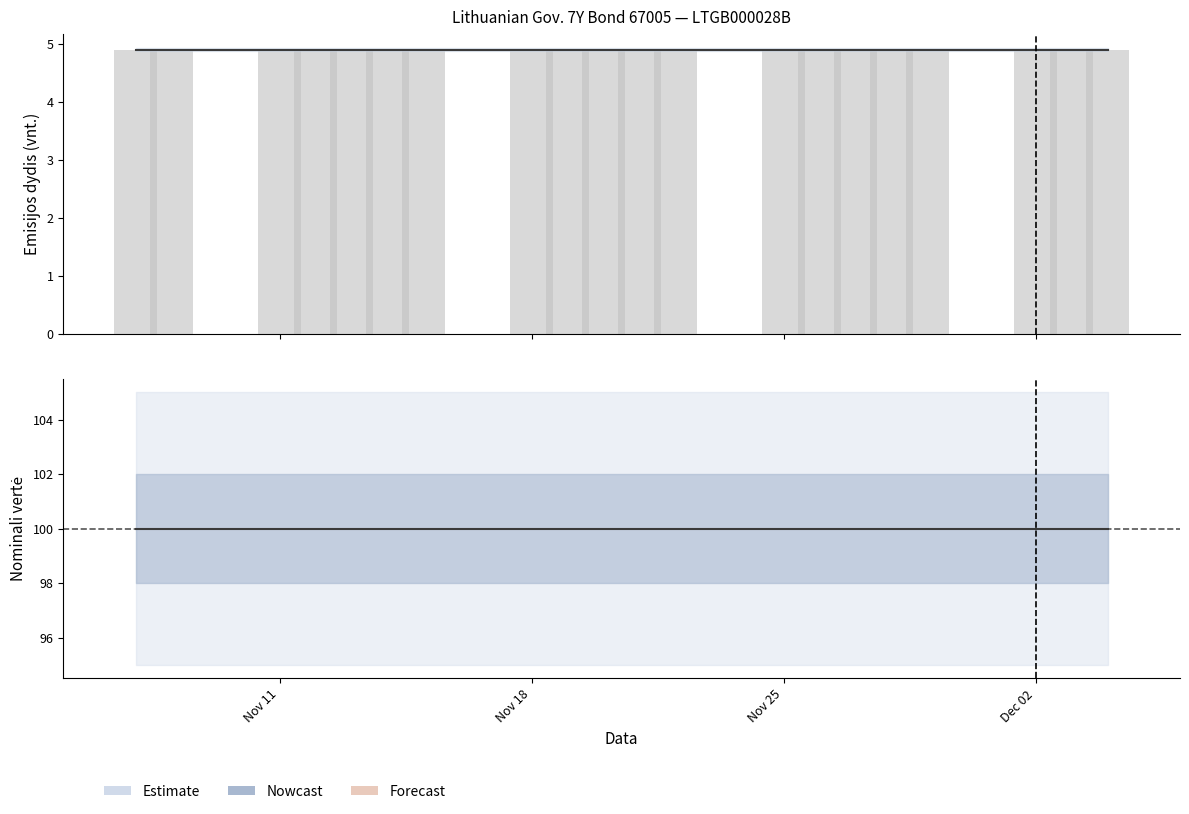

Does the chart contain stacked bars?

No